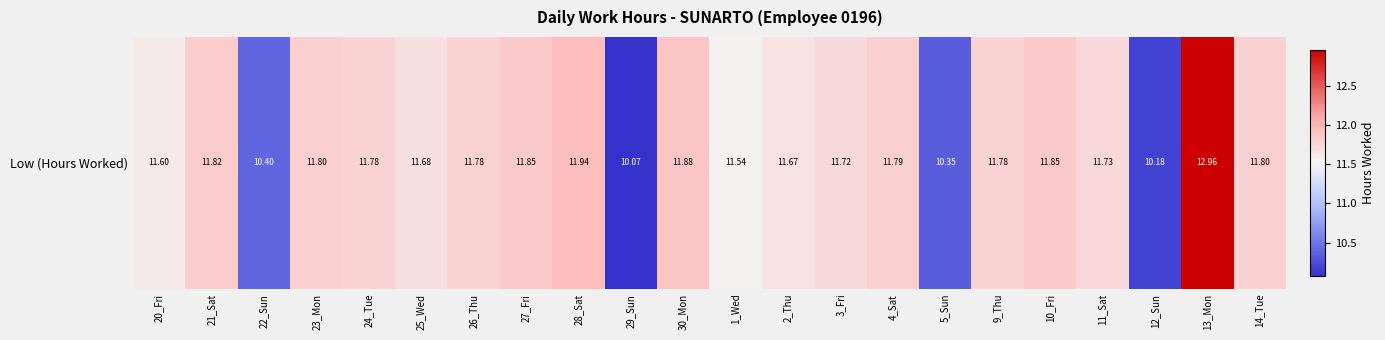

The value at 12_Sun is 4.6. True or false?

False